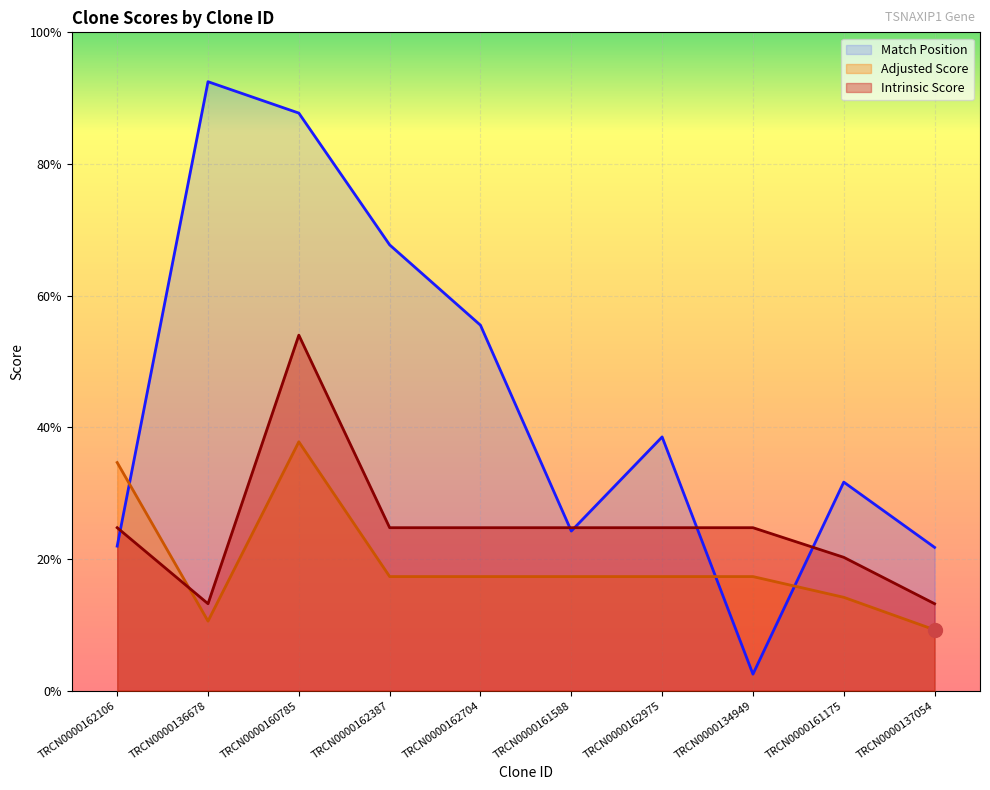

True or false: Match Position and Intrinsic Score intersect in this chart.

True